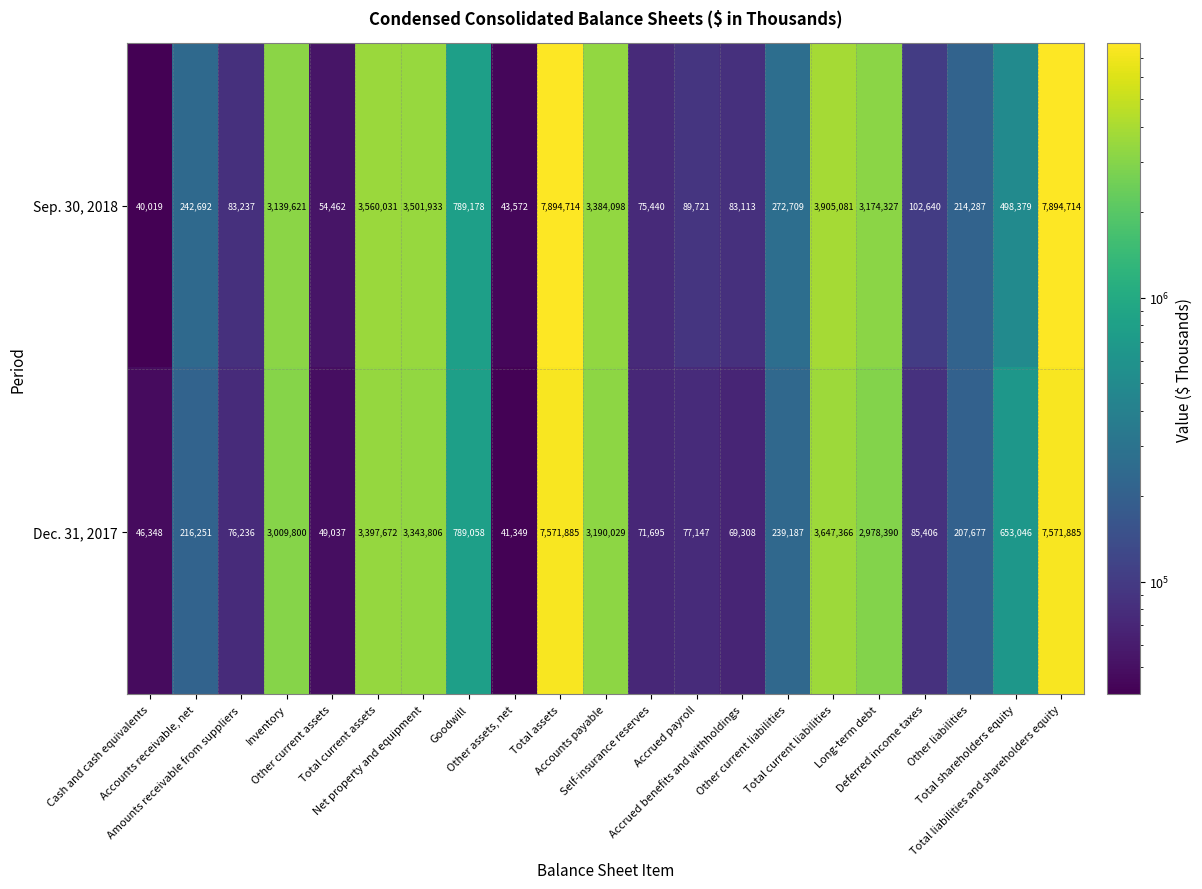

Which series has the largest total across all categories?

Sep. 30, 2018